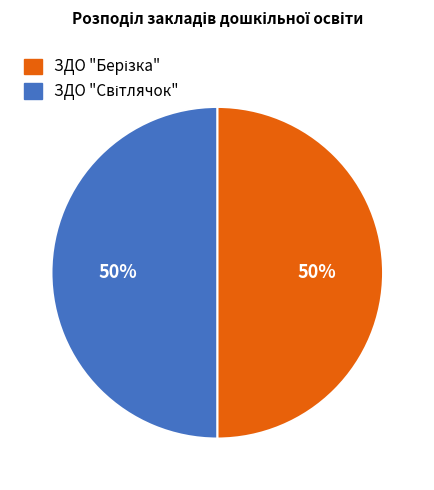

To the nearest percent, what is the average slice percentage?

50%